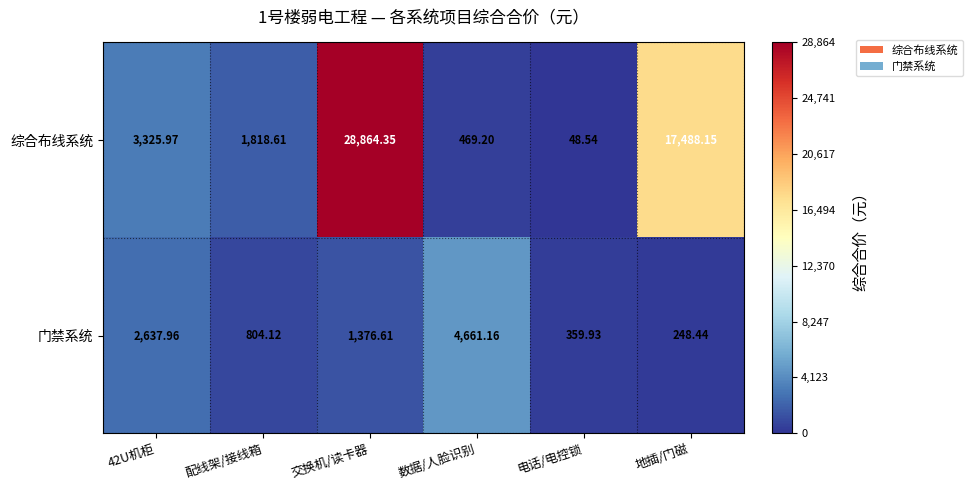

Which label corresponds to the largest value in the chart?

交换机/读卡器